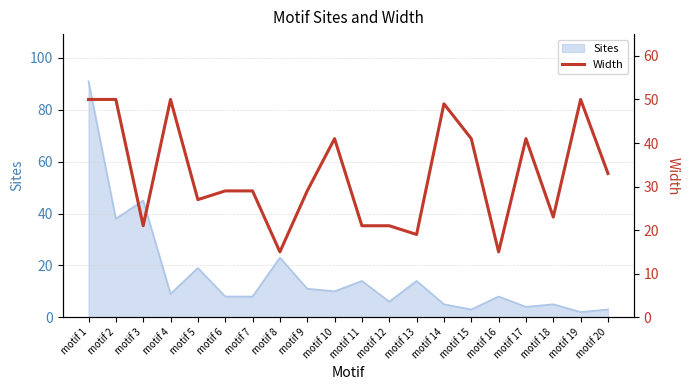

The chart shows a value of 21 at motif 11. True or false?

True